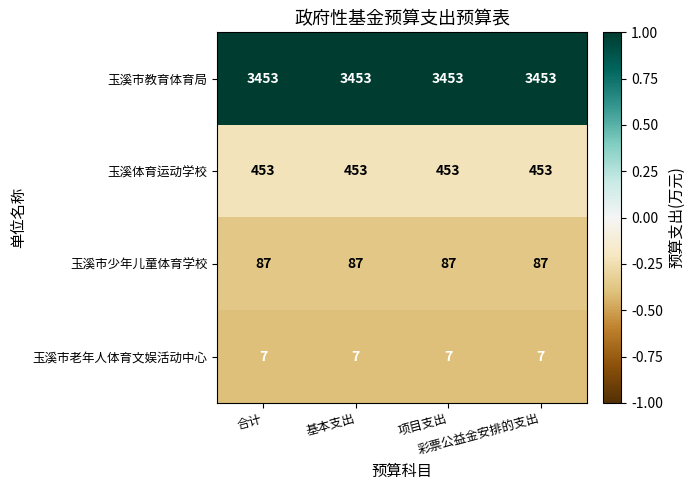

Rank the series by their maximum value, from highest to lowest.

玉溪市教育体育局, 玉溪体育运动学校, 玉溪市少年儿童体育学校, 玉溪市老年人体育文娱活动中心